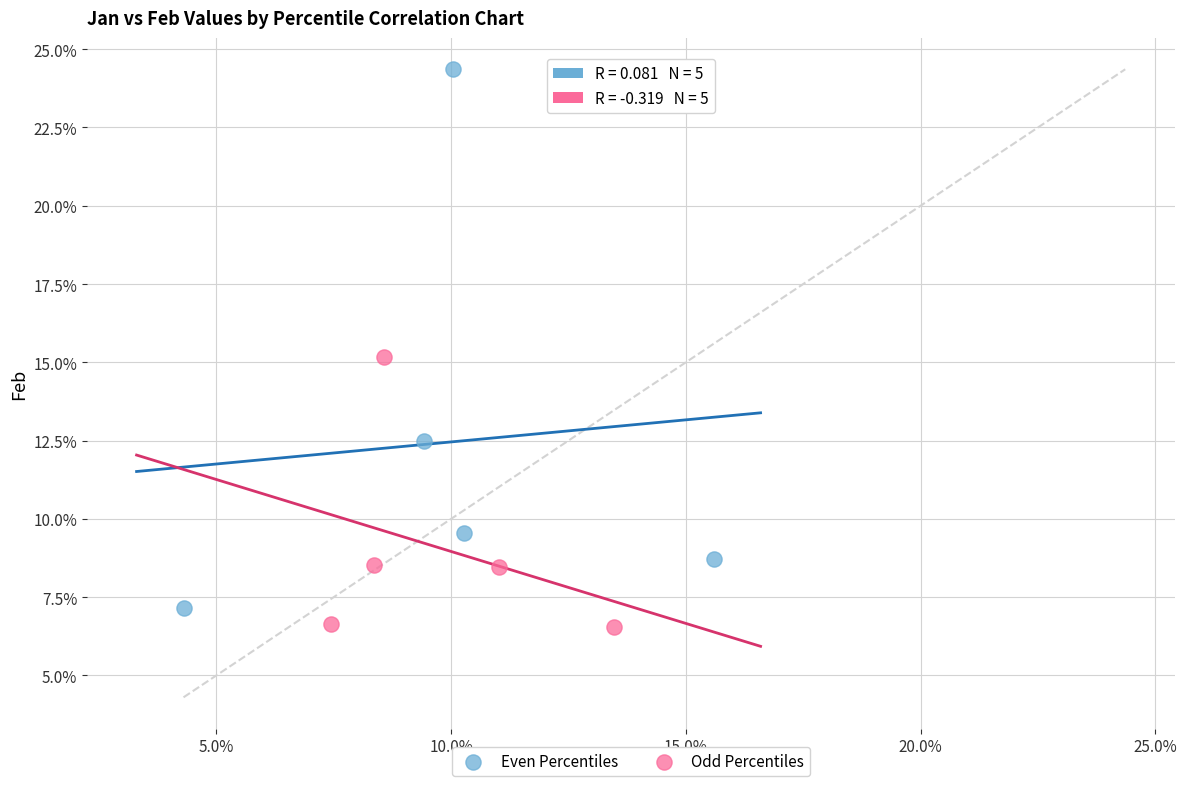

What are all the series names shown in the legend?

Even Percentiles, Odd Percentiles